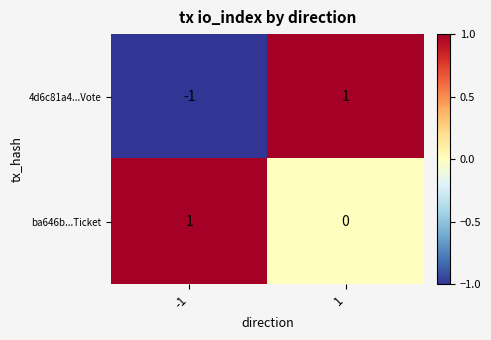

Reading left to right, transcribe all the data shown in this chart.

4d6c81a4...Vote: -1=-1	1=1
ba646b...Ticket: -1=1	1=0